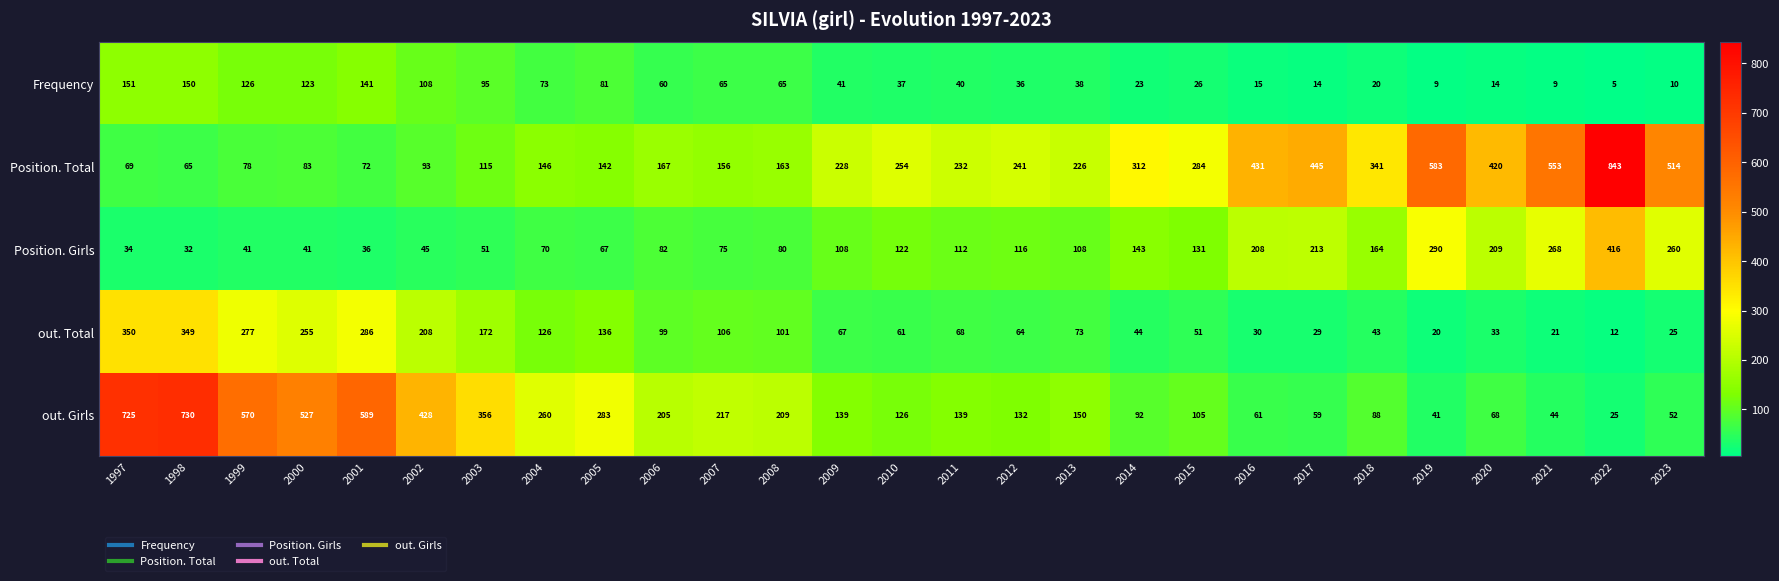

Which label corresponds to the smallest value in the chart?

2022